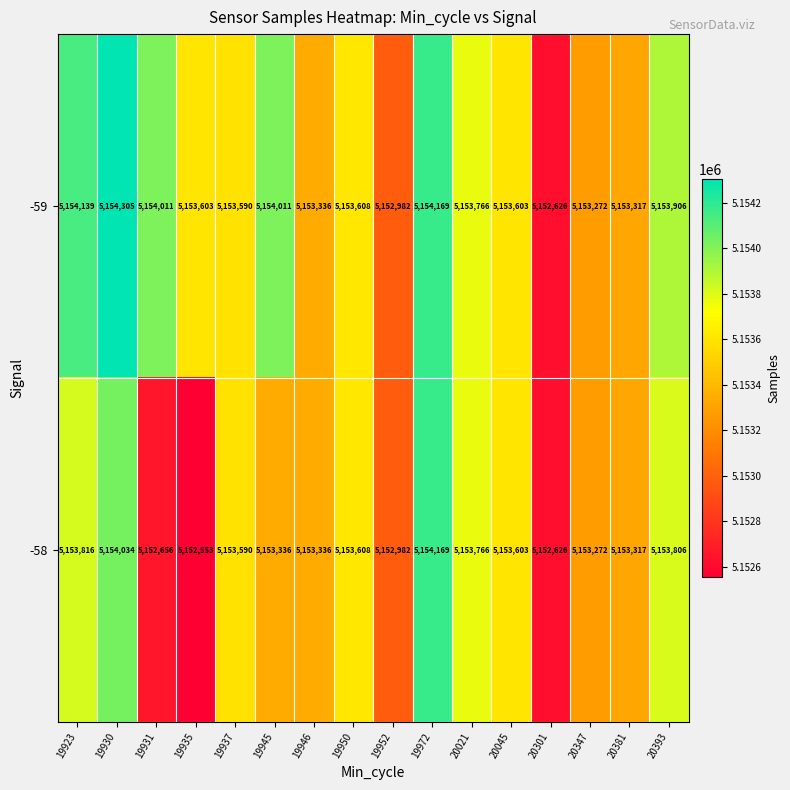

At how many categories does at least one series exceed 5153631?

7